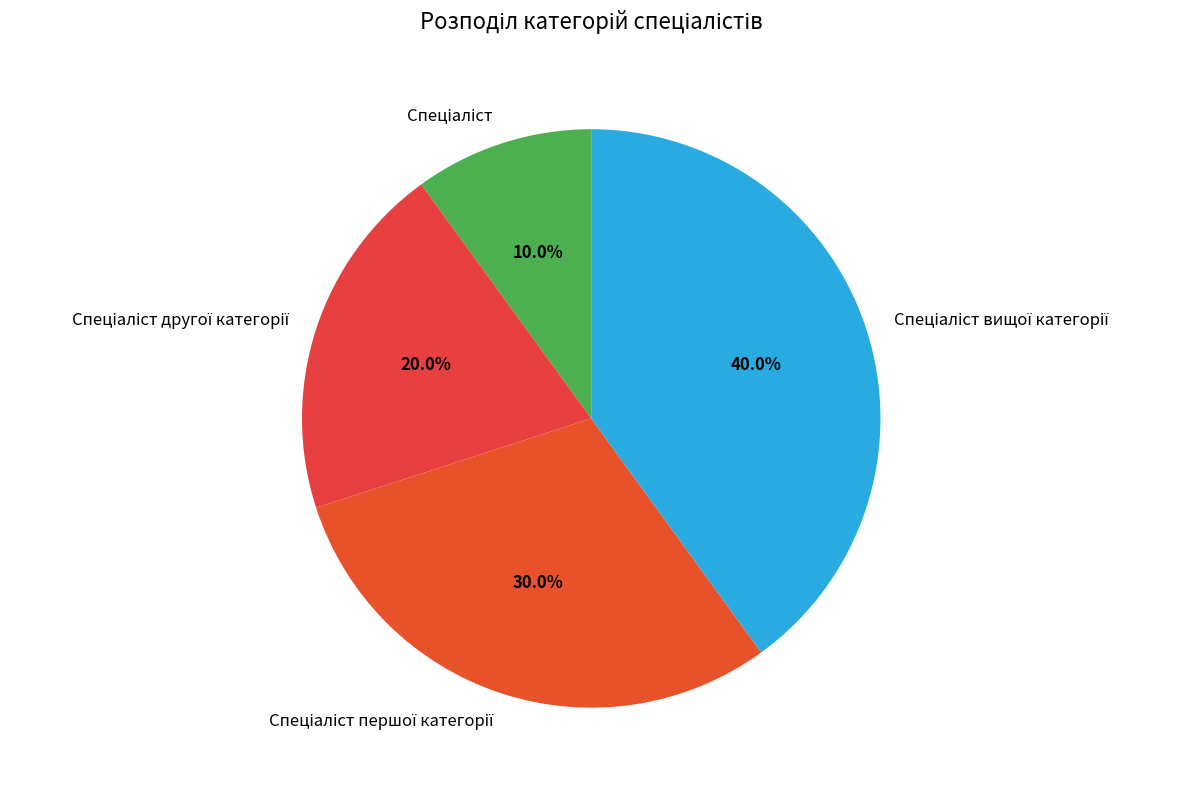

Is there any slice that represents more than half of the pie?

No